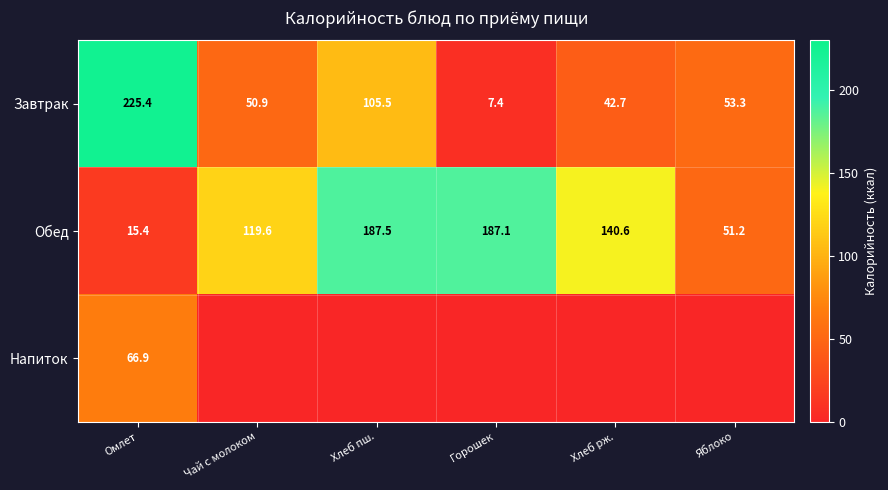

Between Хлеб рж. and Горошек, which is larger?

Хлеб рж.